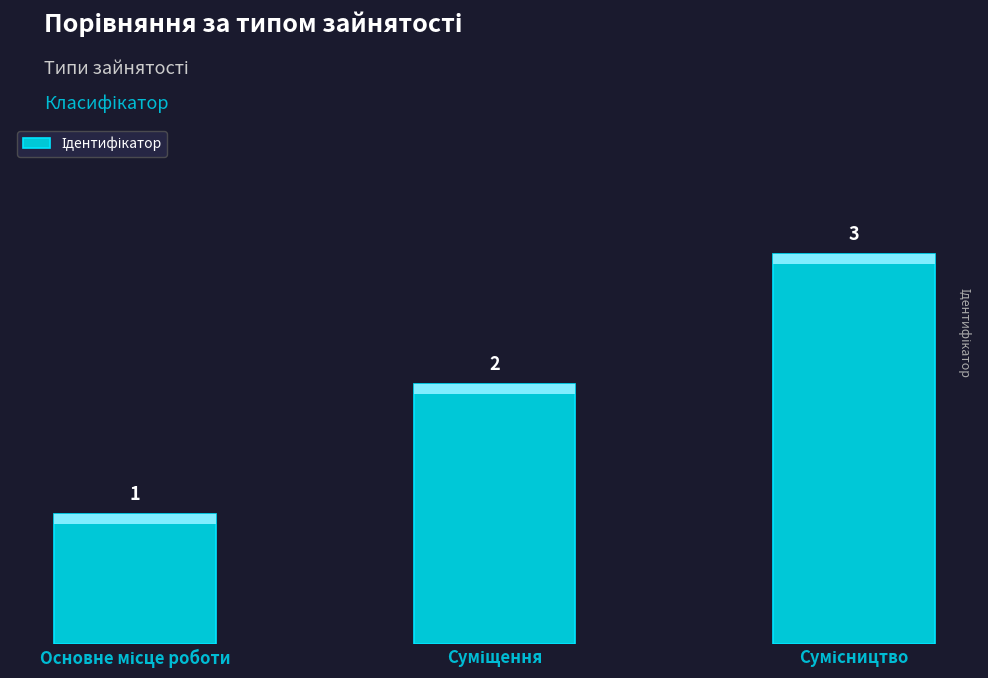

What is the value of the 3rd bar from the left?

3